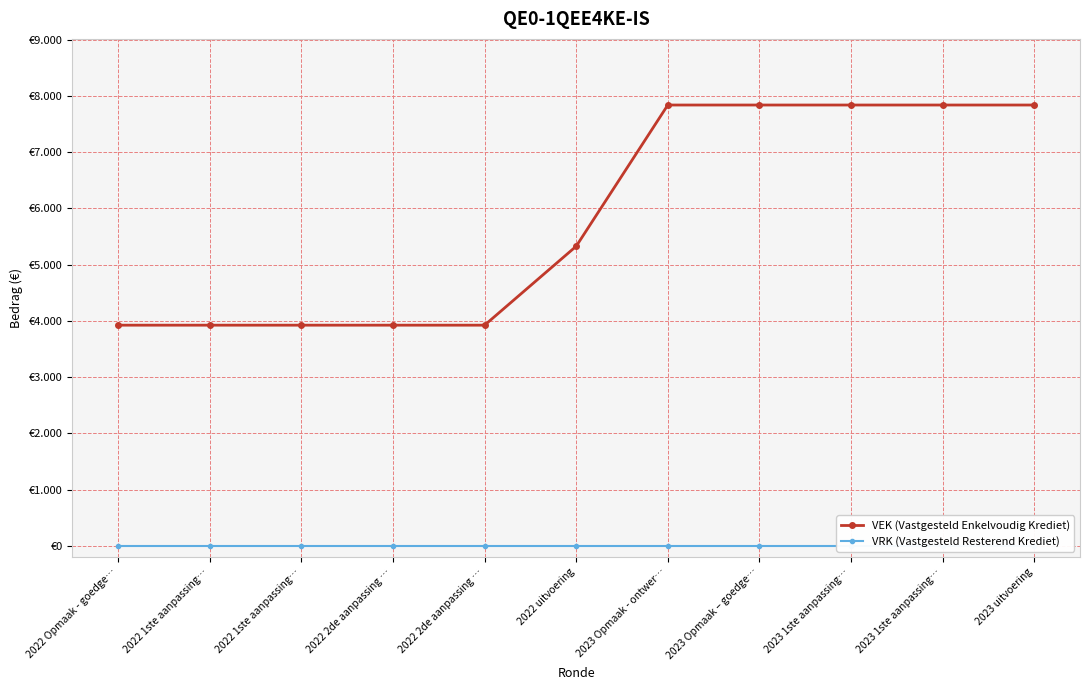

At which category does the chart reach its minimum across all series?

2022 Opmaak - goedge…